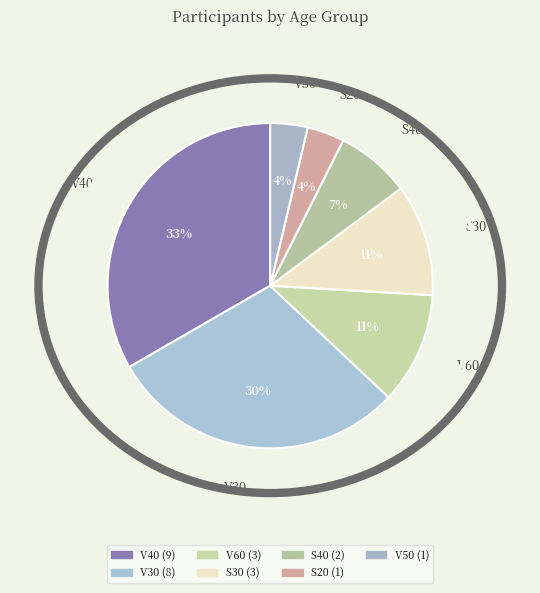

What is the change in value from V40 to S40?

-7